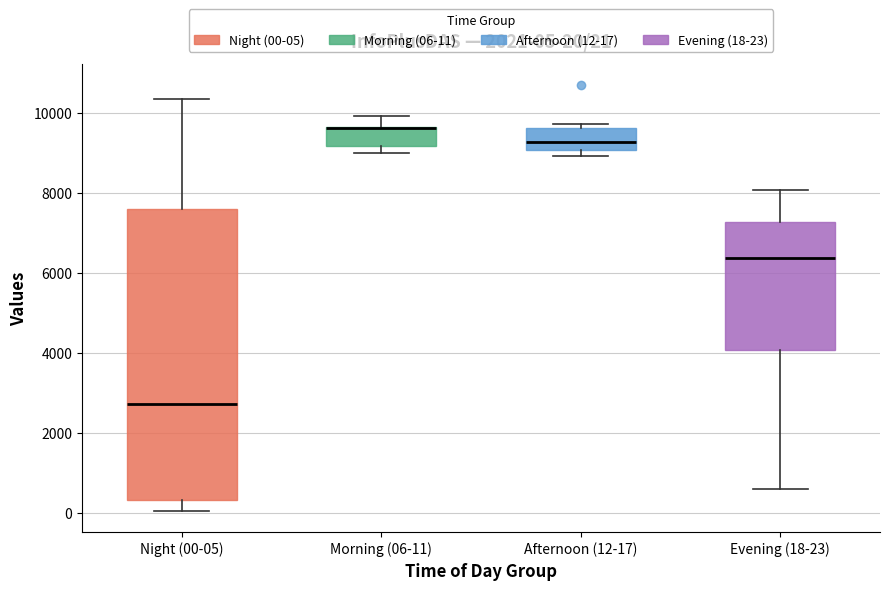

Which box is the tallest, from its lower edge to its upper edge?

Night (00-05)